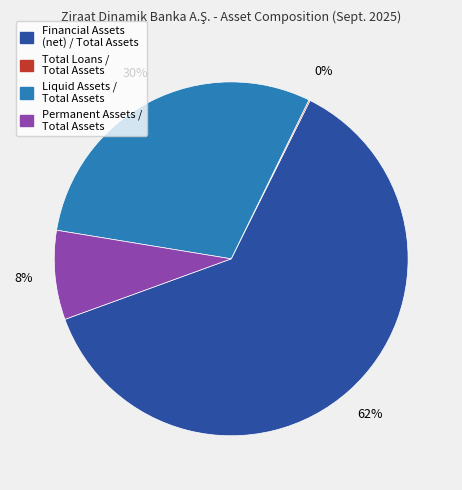

What percentage is the Permanent Assets / Total Assets slice, to the nearest percent?

8%